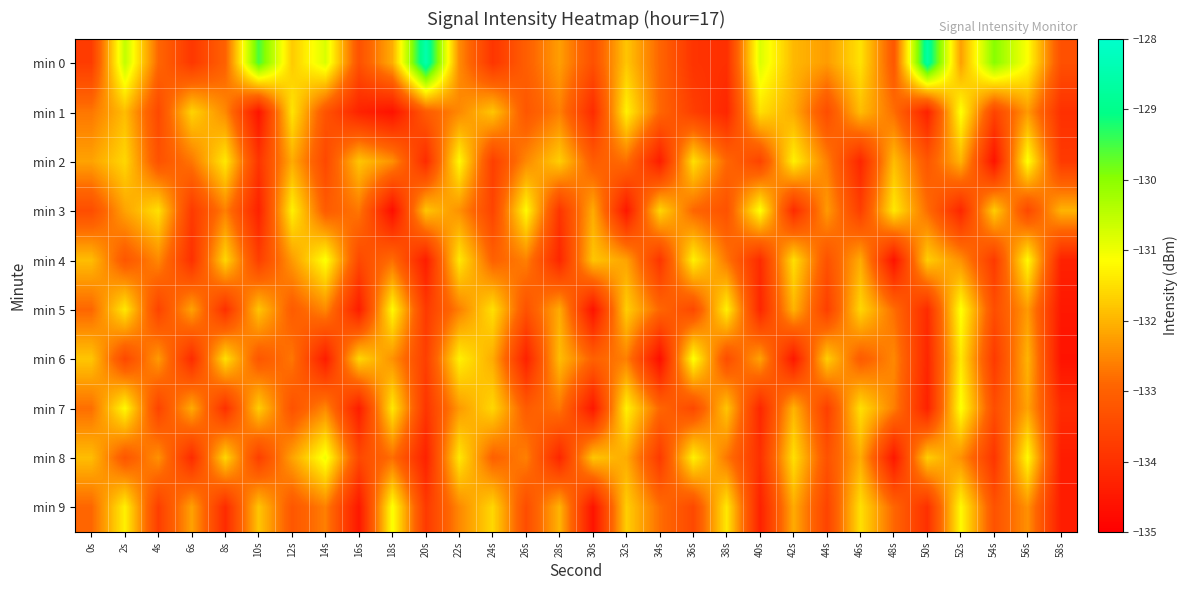

Reading right to left, what are all the values shown in this chart?

min 0: 58s=-133.3	56s=-131.1	54s=-130.0	52s=-132.2	50s=-128.7	48s=-133.2	46s=-131.5	44s=-132.3	42s=-132.0	40s=-130.8	38s=-134.0	36s=-133.9	34s=-132.9	32s=-131.8	30s=-133.3	28s=-132.2	26s=-133.0	24s=-133.9	22s=-132.5	20s=-128.5	18s=-132.1	16s=-133.3	14s=-130.8	12s=-131.7	10s=-129.5	8s=-133.0	6s=-133.8	4s=-132.9	2s=-130.5	0s=-133.7
min 1: 58s=-134.0	56s=-132.3	54s=-133.6	52s=-131.1	50s=-134.3	48s=-132.8	46s=-131.9	44s=-133.4	42s=-132.1	40s=-131.5	38s=-134.2	36s=-133.7	34s=-132.9	32s=-131.3	30s=-134.1	28s=-132.6	26s=-133.2	24s=-131.8	22s=-132.5	20s=-133.1	18s=-134.6	16s=-134.3	14s=-133.3	12s=-131.4	10s=-134.6	8s=-132.5	6s=-131.6	4s=-133.5	2s=-131.9	0s=-132.7
min 2: 58s=-133.8	56s=-131.1	54s=-134.6	52s=-132.0	50s=-133.2	48s=-131.9	46s=-134.2	44s=-132.6	42s=-131.3	40s=-133.6	38s=-132.9	36s=-131.5	34s=-134.4	32s=-132.8	30s=-133.1	28s=-131.7	26s=-132.5	24s=-133.7	22s=-131.2	20s=-134.1	18s=-132.4	16s=-131.8	14s=-133.5	12s=-132.1	10s=-133.9	8s=-131.4	6s=-132.7	4s=-133.3	2s=-131.6	0s=-132.2
min 3: 58s=-132.0	56s=-133.5	54s=-131.7	52s=-134.2	50s=-132.8	48s=-131.4	46s=-133.7	44s=-132.3	42s=-134.1	40s=-131.1	38s=-133.3	36s=-132.9	34s=-131.6	32s=-134.5	30s=-132.1	28s=-133.9	26s=-131.2	24s=-133.6	22s=-132.4	20s=-131.8	18s=-134.7	16s=-132.7	14s=-133.1	12s=-131.3	10s=-134.3	8s=-132.6	6s=-133.8	4s=-131.5	2s=-132.2	0s=-133.4
min 4: 58s=-134.3	56s=-131.2	54s=-133.8	52s=-132.4	50s=-131.7	48s=-134.6	46s=-132.1	44s=-133.3	42s=-131.5	40s=-134.1	38s=-132.7	36s=-131.3	34s=-133.9	32s=-132.2	30s=-131.8	28s=-134.2	26s=-132.6	24s=-133.0	22s=-131.4	20s=-134.4	18s=-132.8	16s=-133.5	14s=-131.1	12s=-132.3	10s=-133.7	8s=-131.6	6s=-134.0	4s=-132.5	2s=-133.2	0s=-131.9
min 5: 58s=-134.5	56s=-132.3	54s=-133.4	52s=-131.1	50s=-134.1	48s=-132.8	46s=-131.6	44s=-133.7	42s=-132.0	40s=-134.2	38s=-131.3	36s=-133.5	34s=-132.9	32s=-131.7	30s=-134.6	28s=-132.1	26s=-133.3	24s=-131.5	22s=-132.6	20s=-133.8	18s=-131.2	16s=-134.4	14s=-132.5	12s=-133.1	10s=-131.8	8s=-134.0	6s=-132.2	4s=-133.6	2s=-131.4	0s=-132.9
min 6: 58s=-134.6	56s=-132.0	54s=-133.8	52s=-131.4	50s=-134.2	48s=-132.5	46s=-133.1	44s=-131.7	42s=-134.5	40s=-132.2	38s=-133.4	36s=-131.1	34s=-134.7	32s=-132.6	30s=-133.0	28s=-131.9	26s=-134.3	24s=-132.1	22s=-131.3	20s=-133.7	18s=-132.4	16s=-131.6	14s=-134.4	12s=-132.7	10s=-133.2	8s=-131.5	6s=-134.1	4s=-132.3	2s=-133.5	0s=-131.8
min 7: 58s=-134.1	56s=-132.2	54s=-133.4	52s=-131.1	50s=-134.3	48s=-132.6	46s=-131.5	44s=-133.7	42s=-132.0	40s=-134.2	38s=-131.8	36s=-133.5	34s=-132.9	32s=-131.3	30s=-134.5	28s=-132.7	26s=-133.1	24s=-131.6	22s=-132.3	20s=-133.9	18s=-131.4	16s=-134.4	14s=-132.5	12s=-133.3	10s=-131.7	8s=-134.0	6s=-132.1	4s=-133.6	2s=-131.2	0s=-132.8
min 8: 58s=-134.4	56s=-131.2	54s=-133.9	52s=-132.4	50s=-131.7	48s=-134.5	46s=-132.1	44s=-133.3	42s=-131.5	40s=-134.0	38s=-132.7	36s=-131.3	34s=-133.8	32s=-132.1	30s=-131.8	28s=-134.2	26s=-132.6	24s=-133.0	22s=-131.4	20s=-134.3	18s=-132.8	16s=-133.5	14s=-131.0	12s=-132.2	10s=-133.7	8s=-131.6	6s=-134.1	4s=-132.4	2s=-133.2	0s=-131.9
min 9: 58s=-134.4	56s=-132.4	54s=-133.3	52s=-131.2	50s=-134.0	48s=-132.9	46s=-131.5	44s=-133.6	42s=-132.1	40s=-134.3	38s=-131.4	36s=-133.5	34s=-132.8	32s=-131.7	30s=-134.6	28s=-132.0	26s=-133.4	24s=-131.6	22s=-132.5	20s=-133.8	18s=-131.1	16s=-134.5	14s=-132.6	12s=-133.2	10s=-131.8	8s=-134.1	6s=-132.2	4s=-133.7	2s=-131.3	0s=-132.9